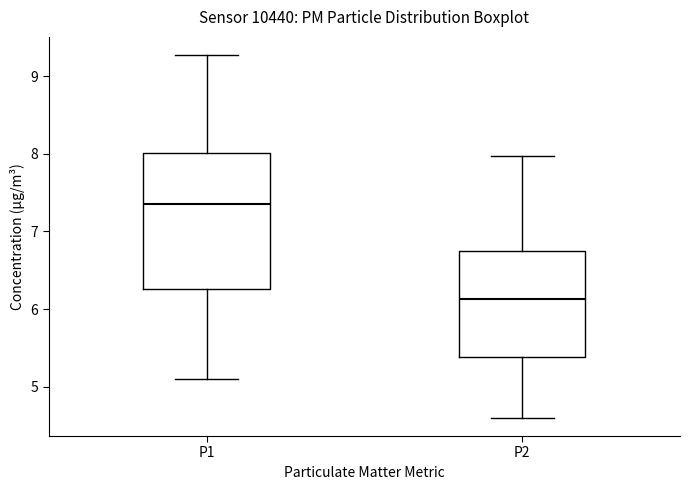

Reading left to right, transcribe this box plot: for each box, give where its median line is, the range the box spans, and where its two whiskers end, as read against the y-axis. The values are not printed on the chart, so give them approximately, as read against the axis.

P1: median 7.4, box 6.3 to 8.0, whiskers 5.1 to 9.3
P2: median 6.1, box 5.4 to 6.7, whiskers 4.6 to 8.0